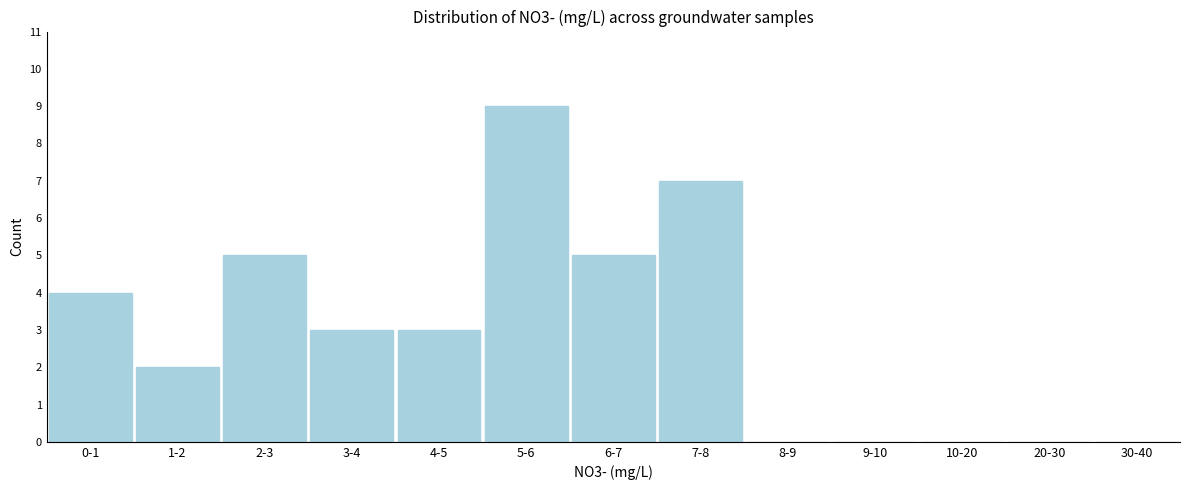

Reading left to right, transcribe all the data shown in this chart.

0-1=4	1-2=2	2-3=5	3-4=3	4-5=3	5-6=9	6-7=5	7-8=7	8-9=0	9-10=0	10-20=0	20-30=0	30-40=0